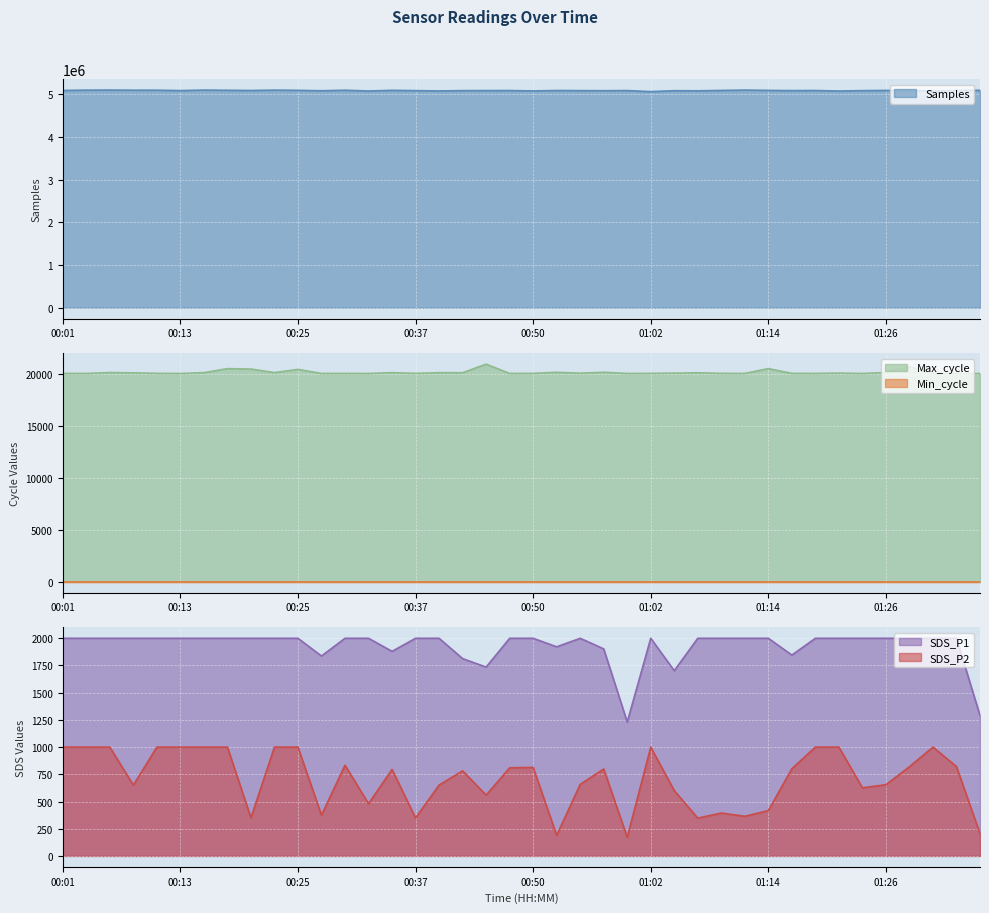

True or false: SDS_P1 and SDS_P2 cross at least once.

False